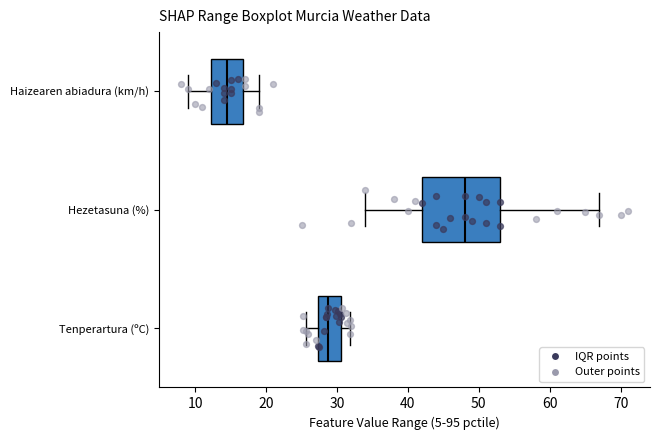

Where does the right whisker of the box for Haizearen abiadura (km/h) end on the x-axis? The values are not printed on the chart, so give them approximately, as read against the axis.

19